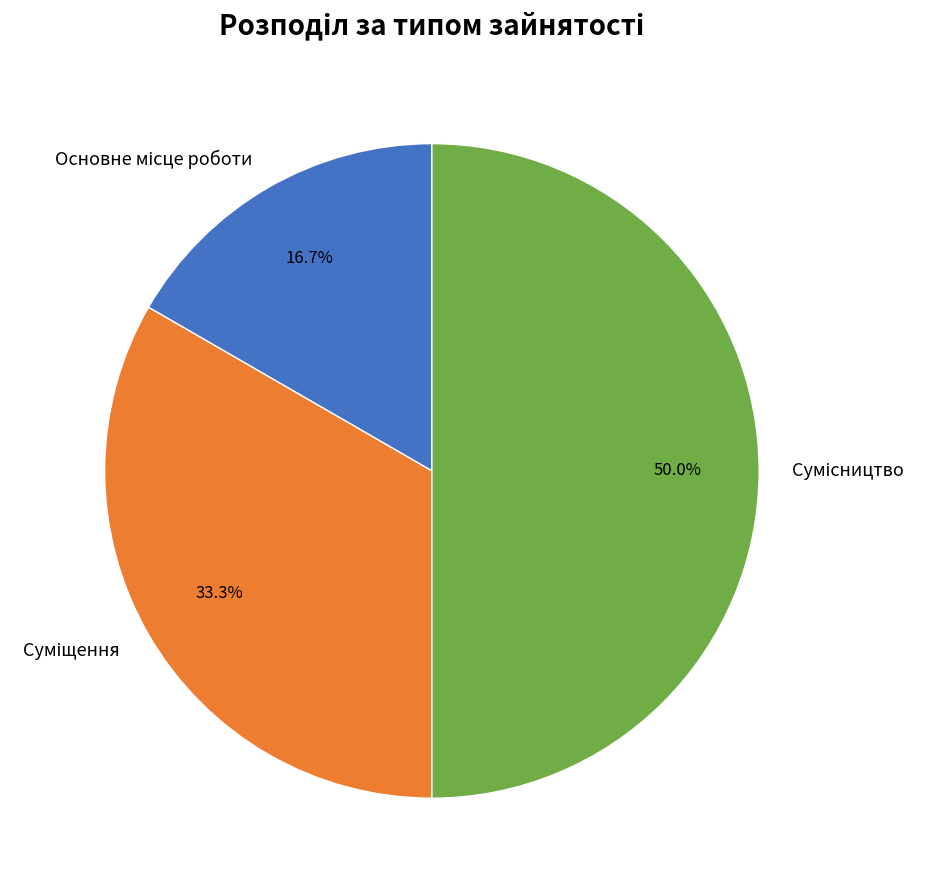

Count the number of slices in the pie.

3